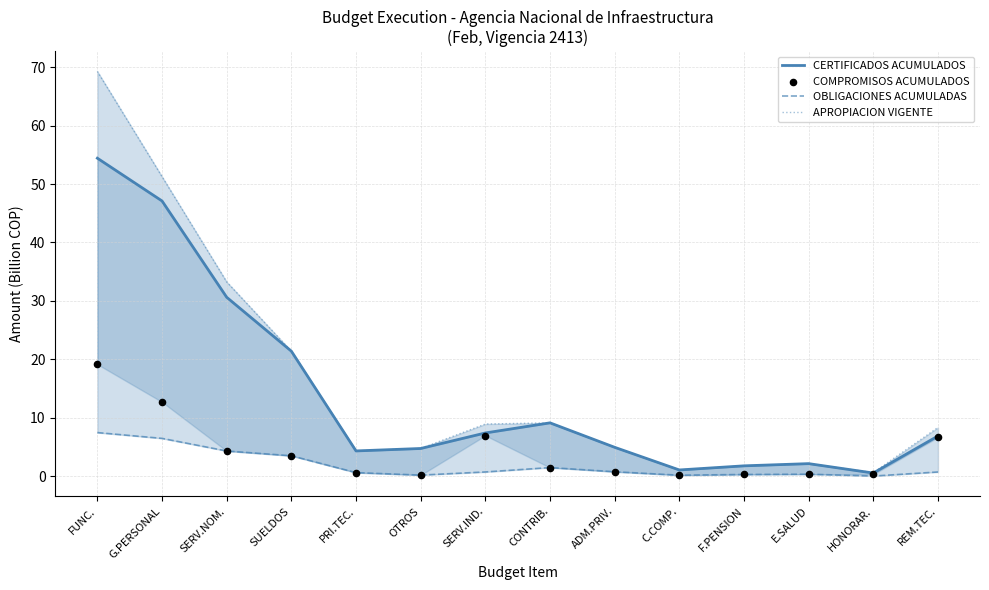

Which series has the widest spread of Y values?

APROPIACION VIGENTE